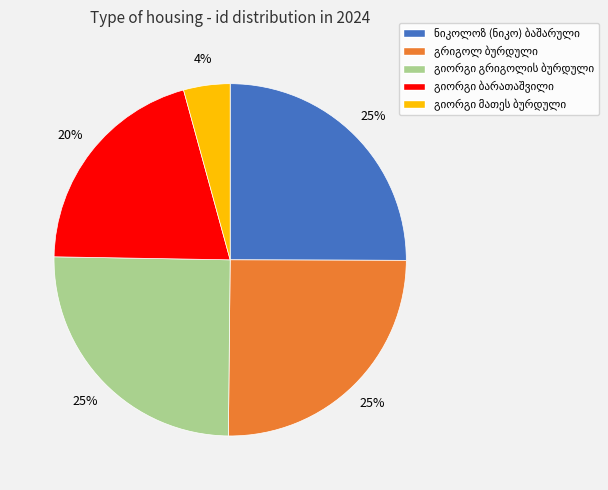

To the nearest percent, what is the average slice percentage?

20%